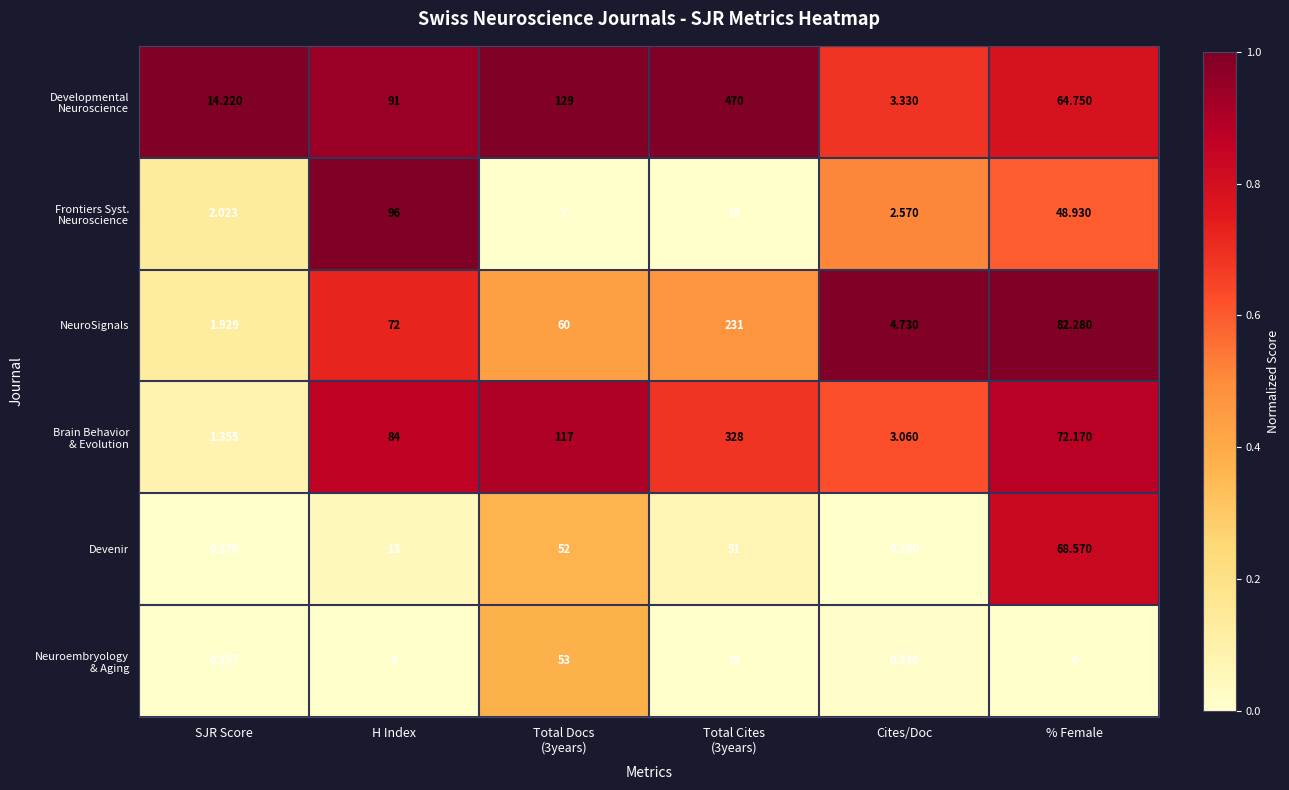

At which category does the chart reach its minimum across all series?

% Female